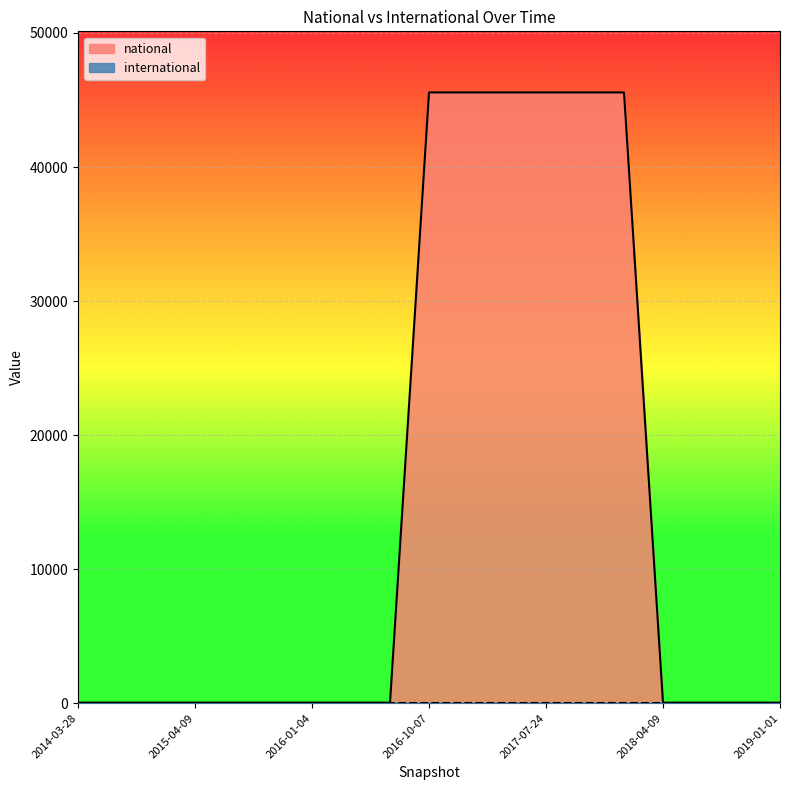

Where is the data nearest to the value 22805?

2014-03-28